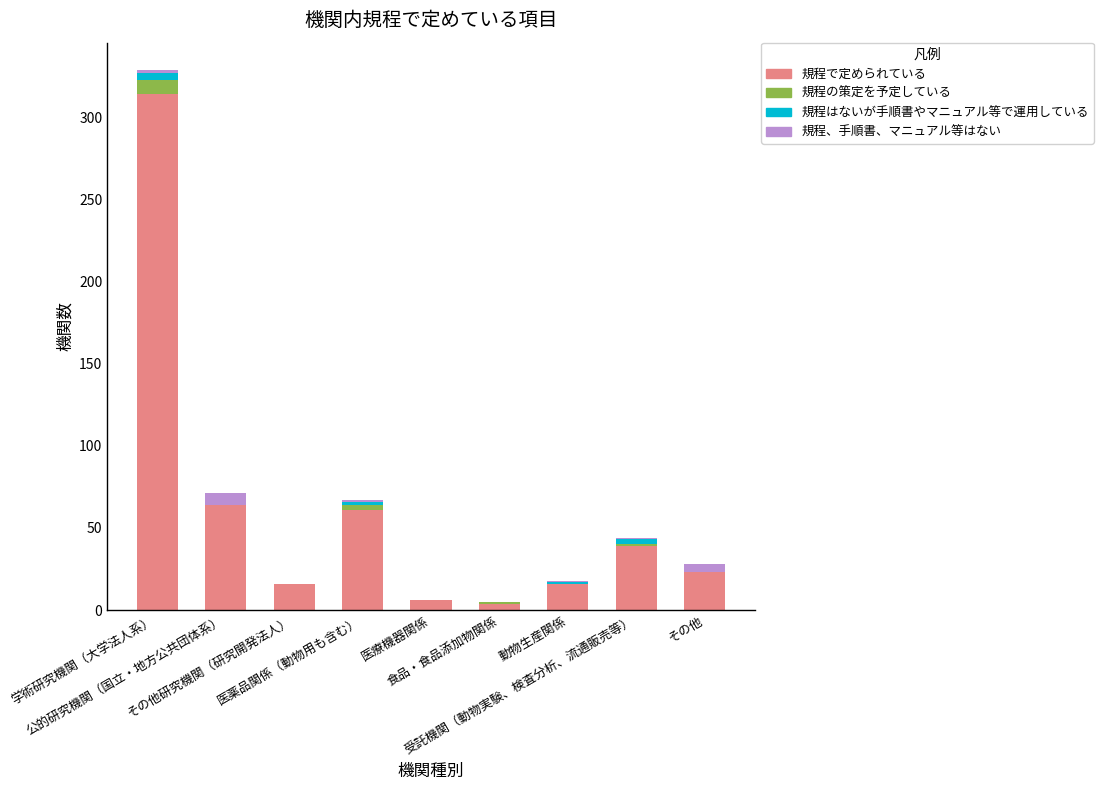

Count the number of categories in the chart.

9